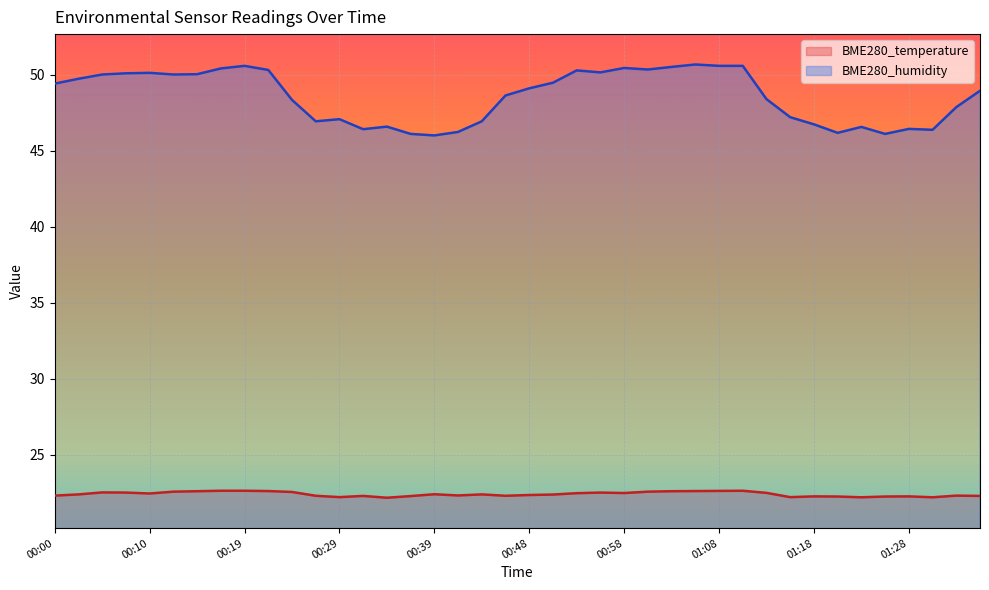

What is the label of the 21st point from the right?

00:46